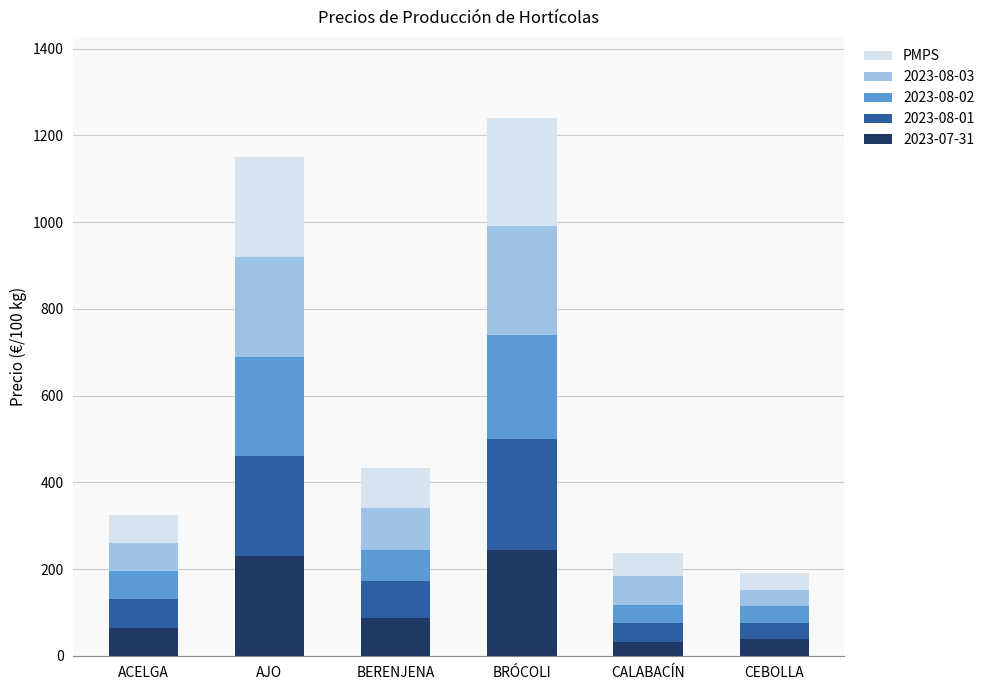

How many bars are there in total?

6